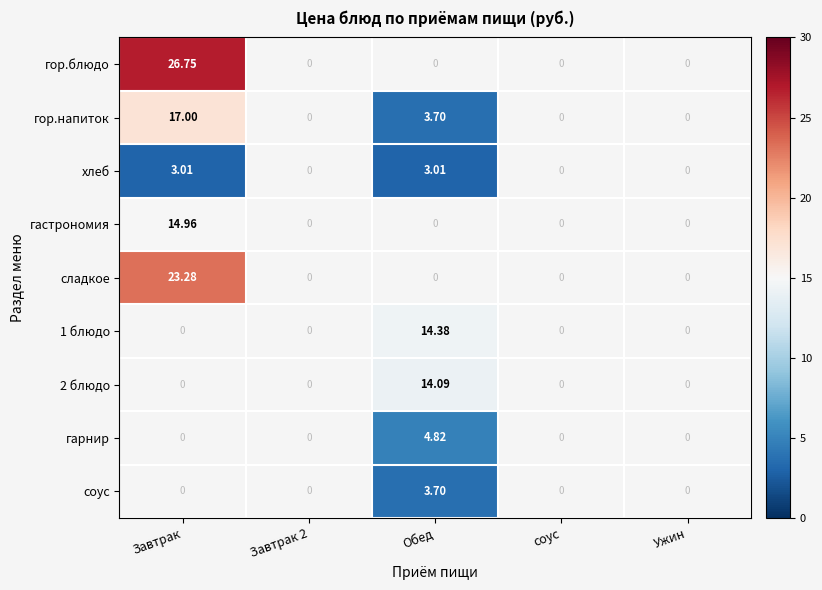

Which series has the largest range (max minus min)?

гор.напиток